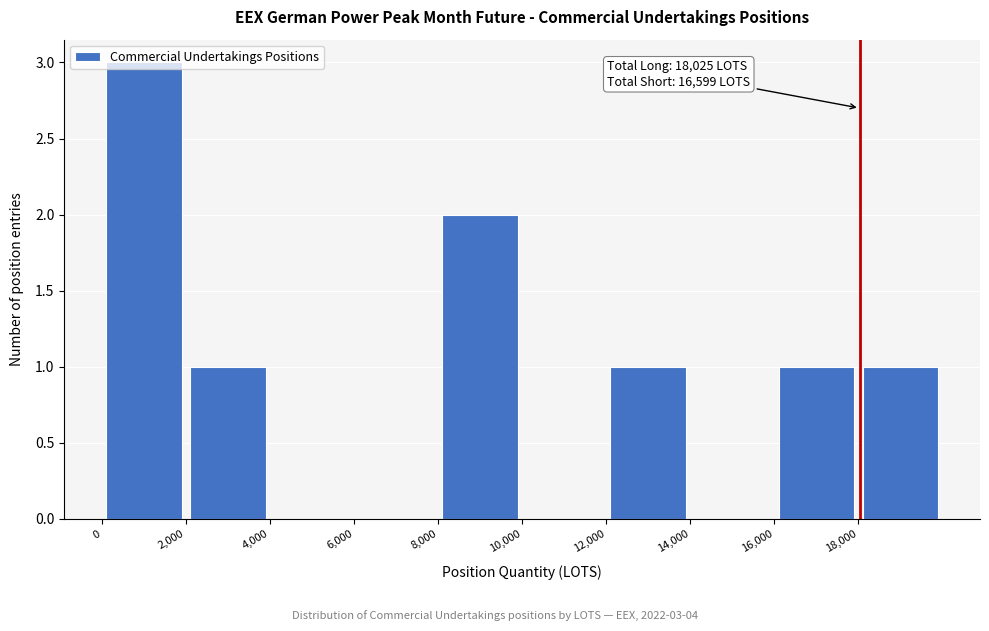

Which range on the x-axis has the tallest bar?

0 to 2000